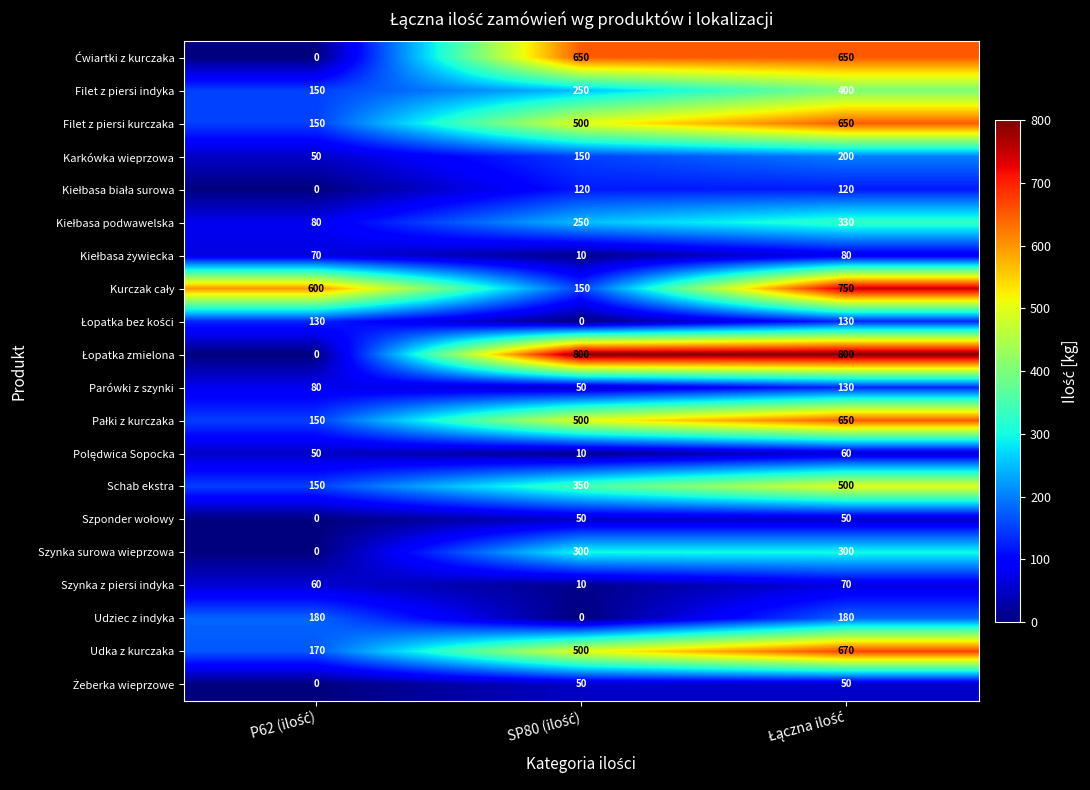

What is the sum of all Szynka surowa wieprzowa values?

600